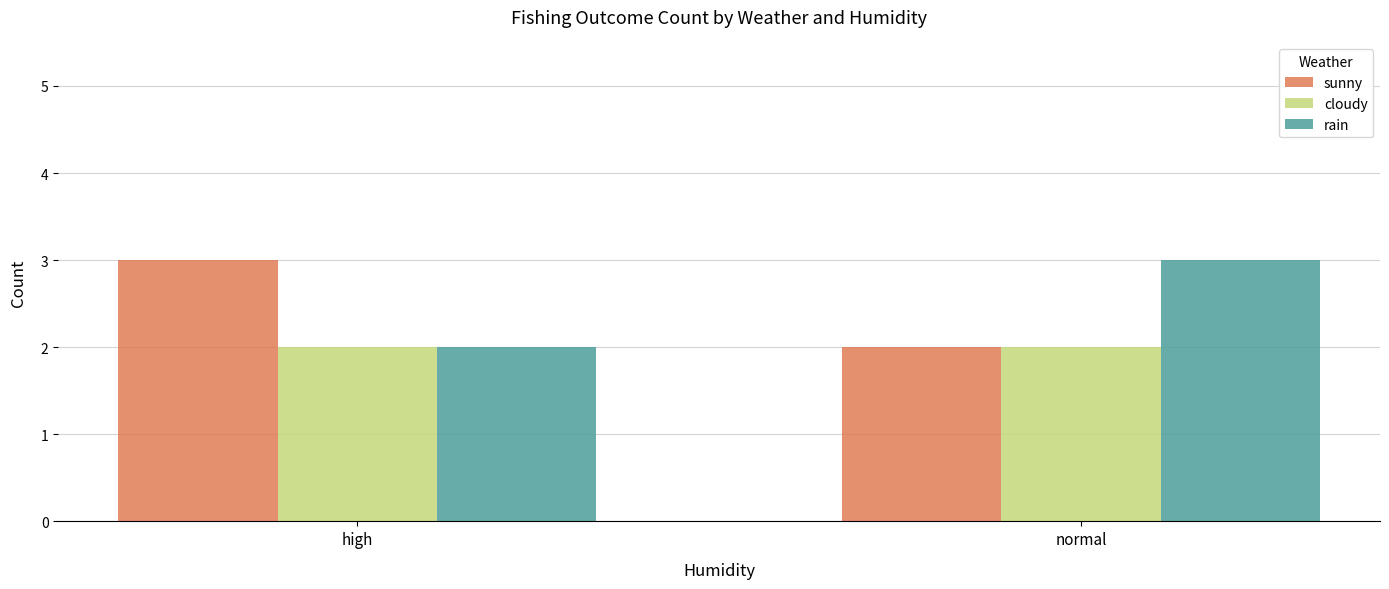

Reading left to right, extract all data points from this chart.

sunny: high=3	normal=2
cloudy: high=2	normal=2
rain: high=2	normal=3